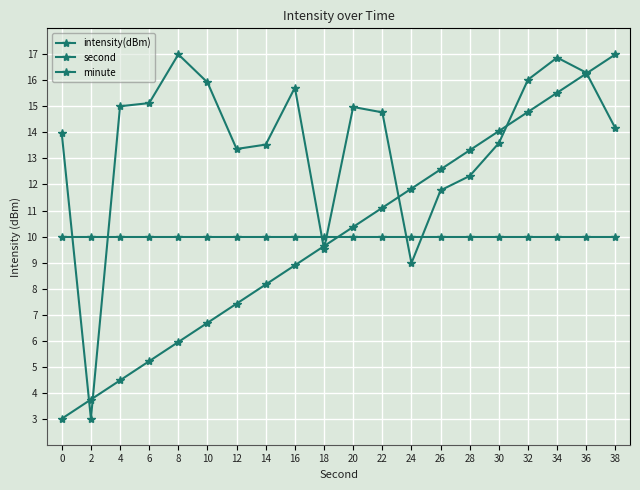

Rank the series at 18 from highest to lowest value.

minute, second, intensity(dBm)